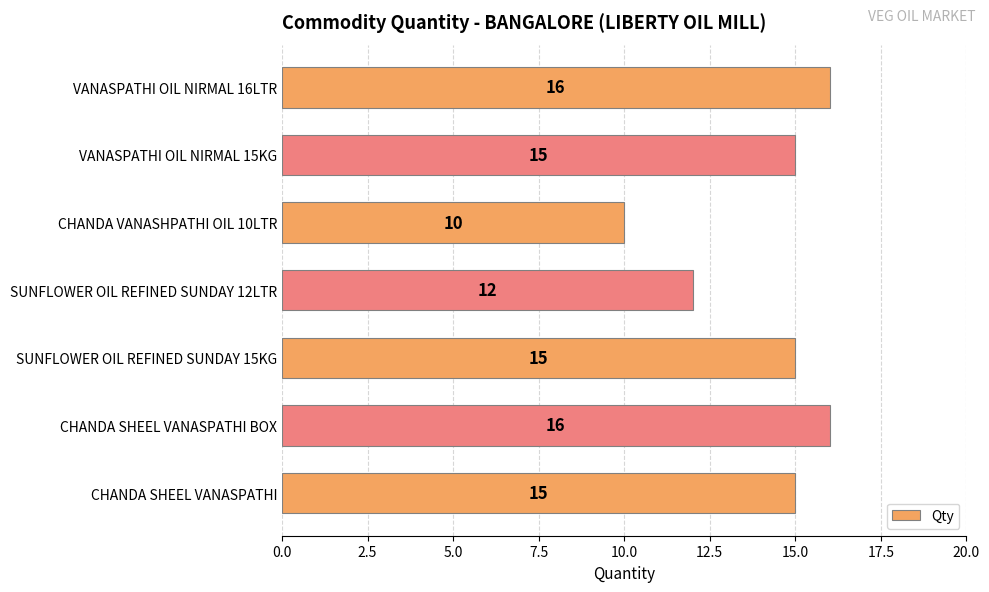

True or false: the data shows 15 at CHANDA SHEEL VANASPATHI.

True